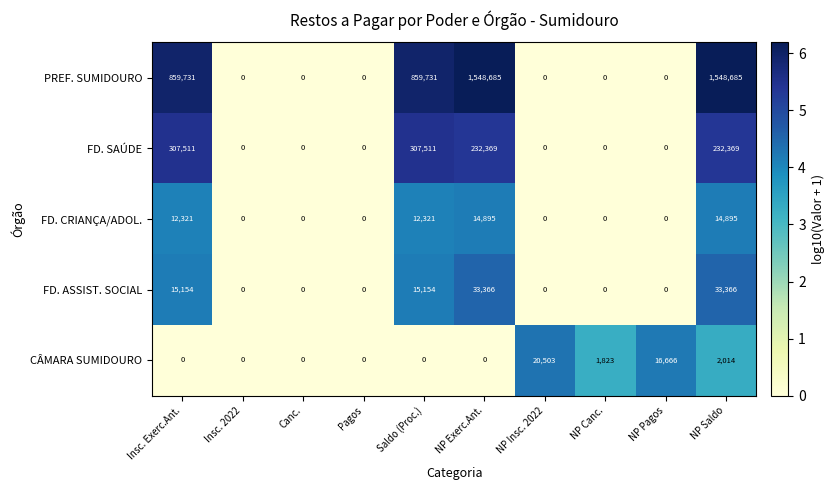

List the series in order of their peak value, lowest first.

FD. CRIANÇA/ADOL., CÂMARA SUMIDOURO, FD. ASSIST. SOCIAL, FD. SAÚDE, PREF. SUMIDOURO